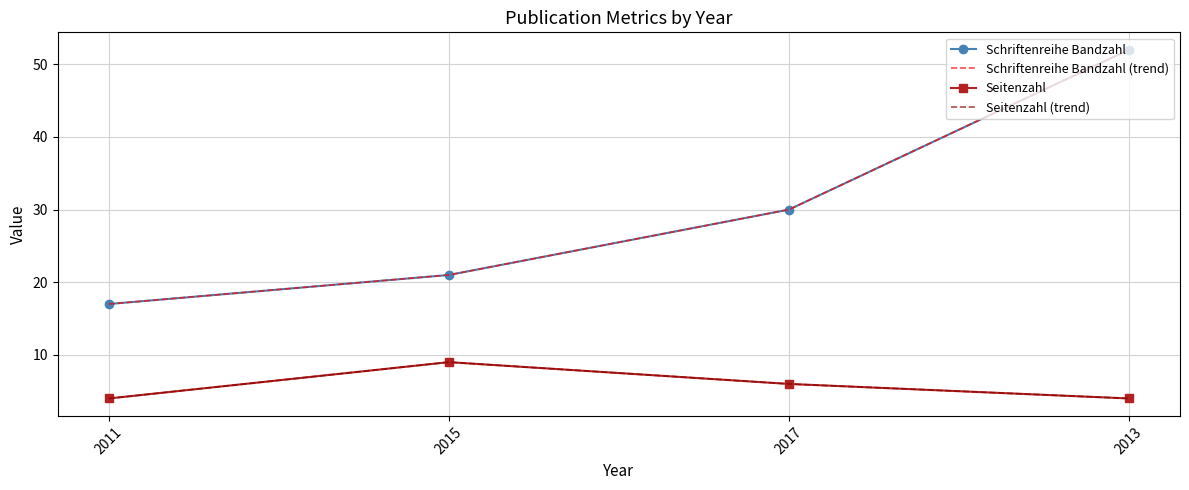

Reading left to right, list all the values displayed in this chart.

Schriftenreihe Bandzahl: 2011=17	2015=21	2017=30	2013=52
Schriftenreihe Bandzahl (trend): 2011=17	2015=21	2017=30	2013=52
Seitenzahl: 2011=4	2015=9	2017=6	2013=4
Seitenzahl (trend): 2011=4	2015=9	2017=6	2013=4